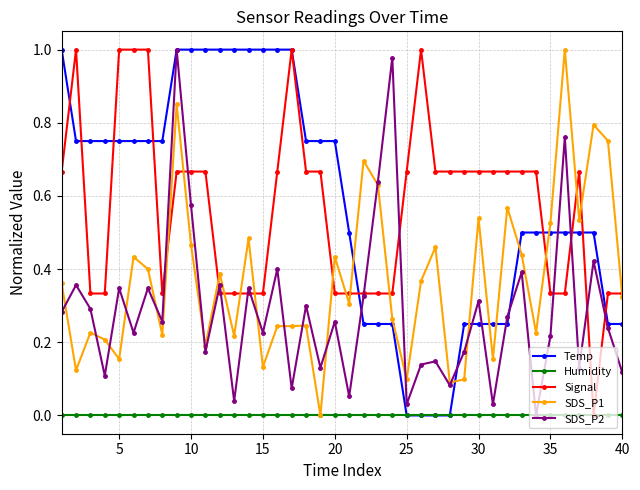

True or false: Temp and SDS_P1 cross at least once.

True